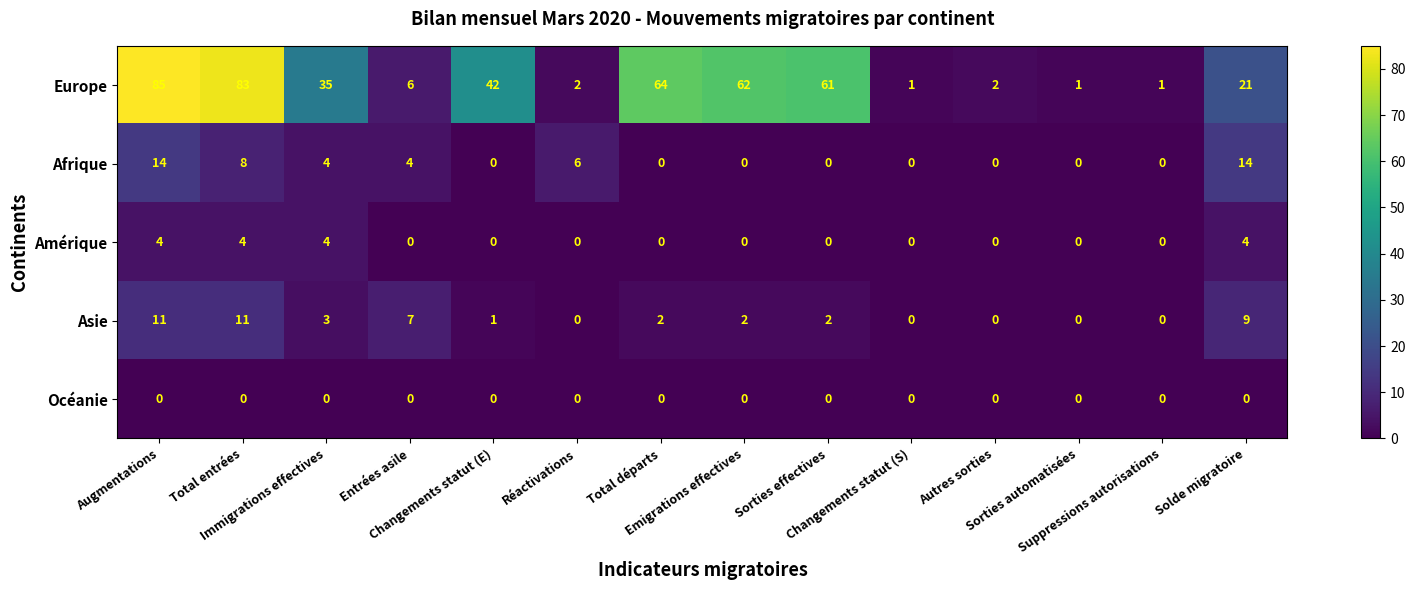

Which series has the largest range (max minus min)?

Europe